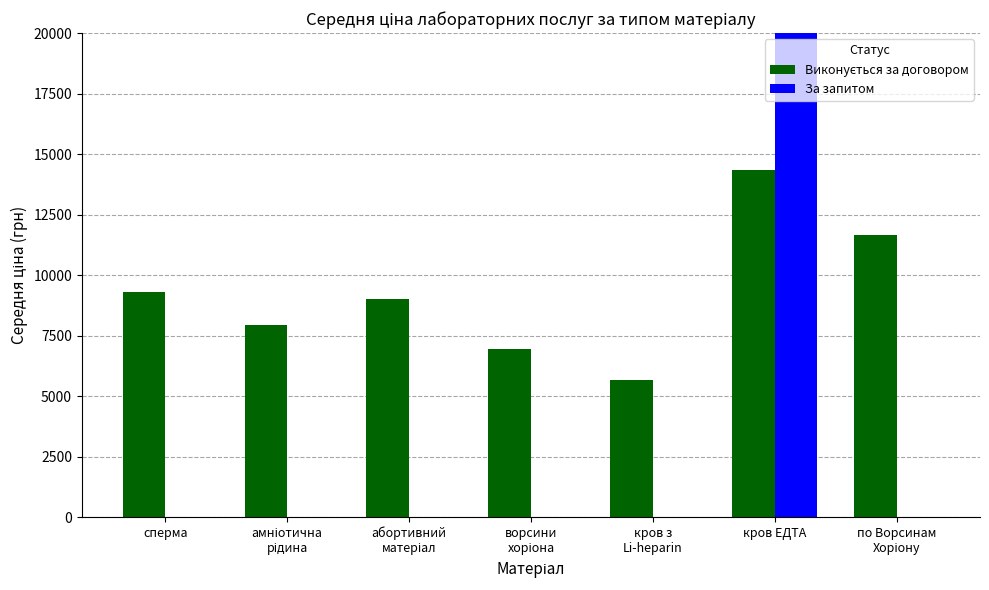

Which category has the highest value in the Виконується за договором series?

кров ЕДТА